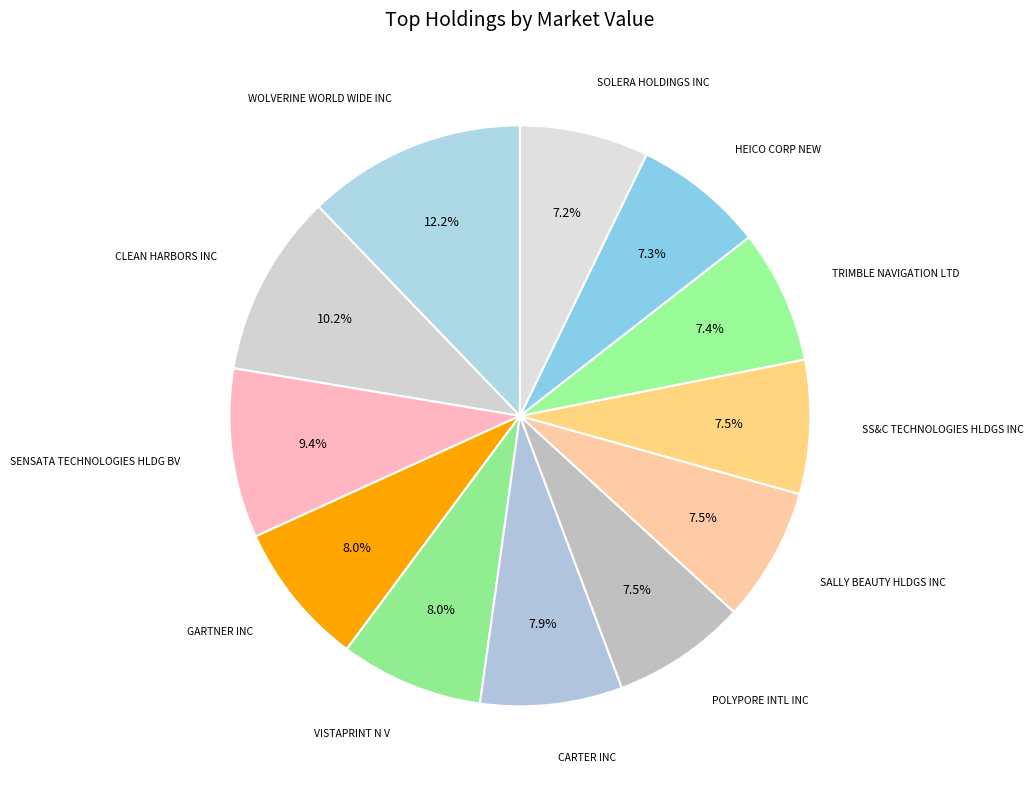

Approximately how many times larger is the value at VISTAPRINT N V compared to WOLVERINE WORLD WIDE INC?

0.7